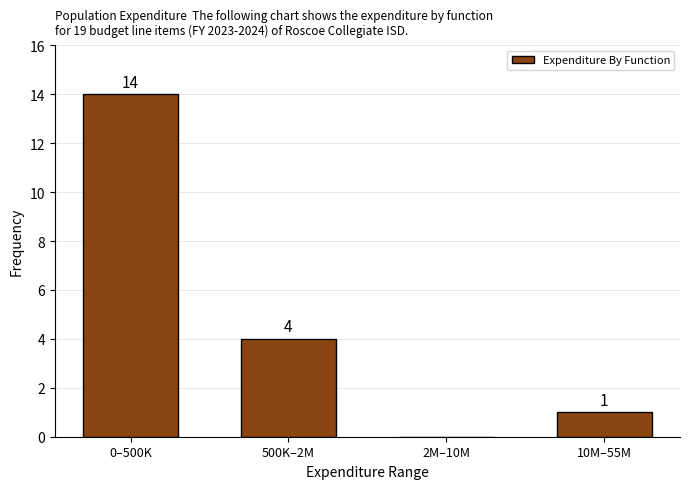

Reading left to right, extract all data points from this chart.

0–500K=14	500K–2M=4	2M–10M=0	10M–55M=1